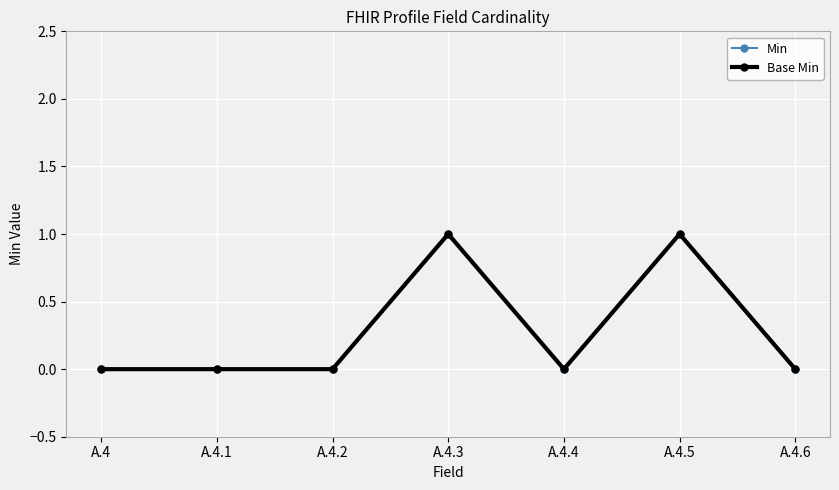

Is it true that Min equals 0 at A.4?

True